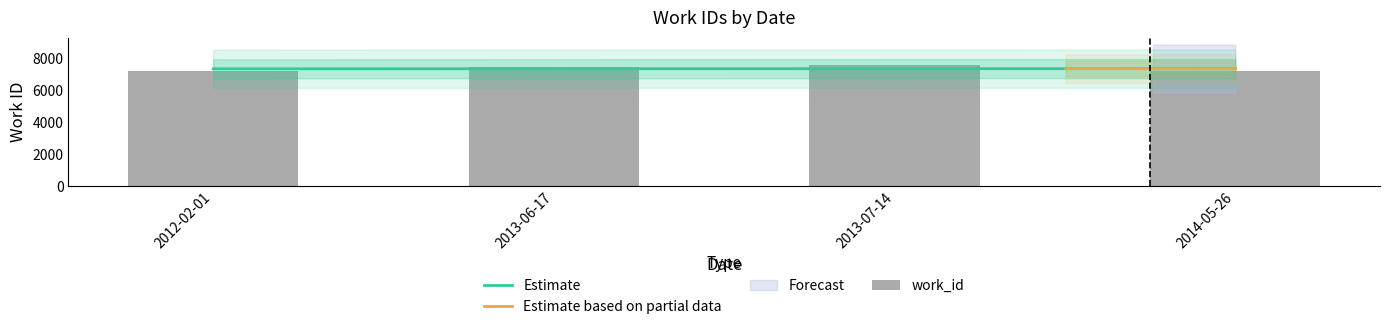

What is the ratio of the value at 2012-02-01 to the value at 2013-07-14?

1.0